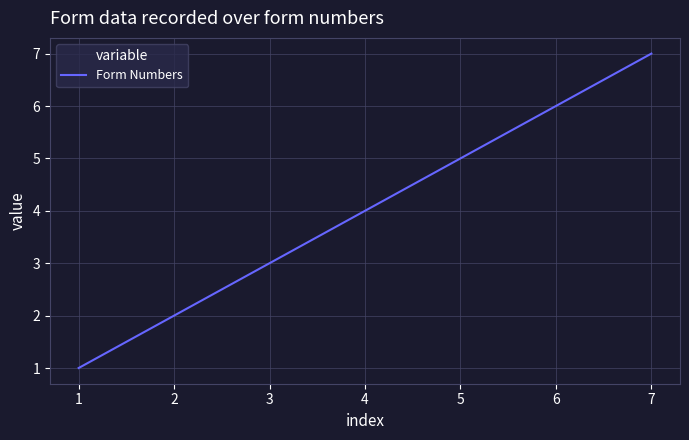

List the labels in order of value, smallest first.

1, 2, 7